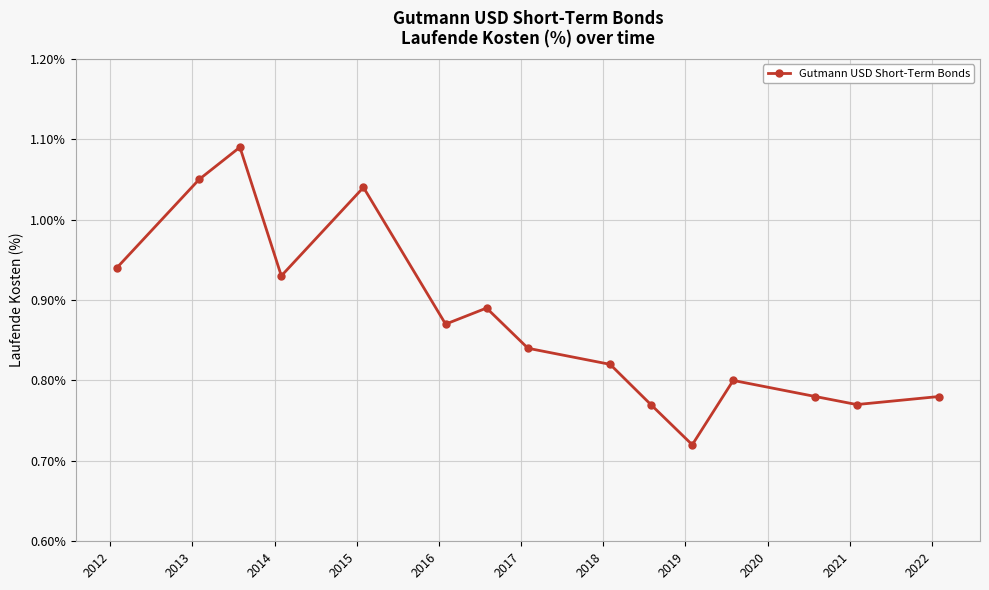

Count the values in the range 0 to 1.

12